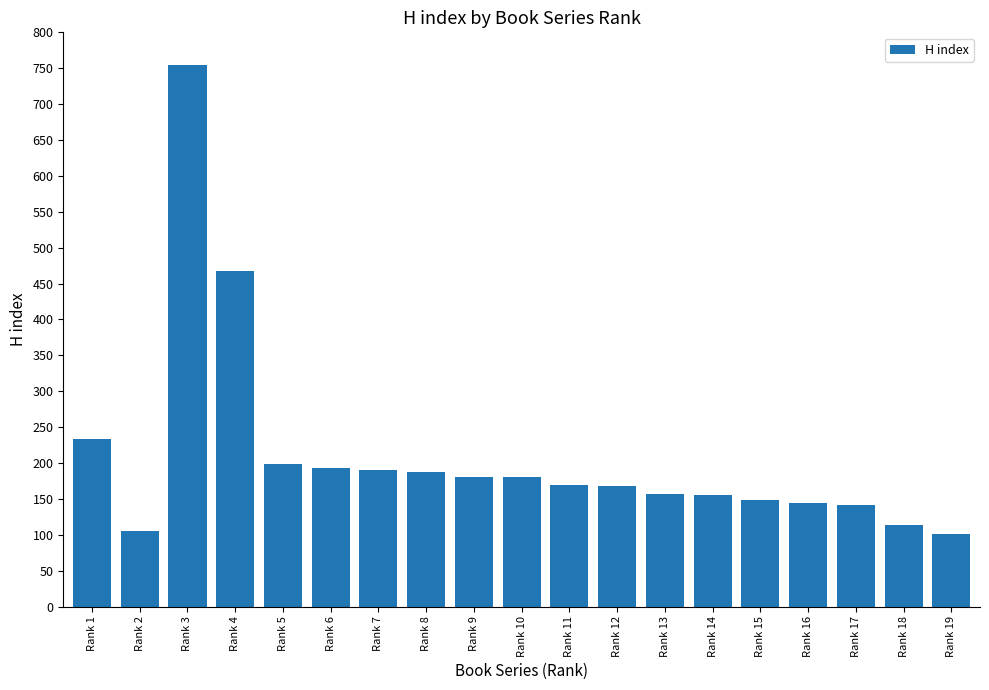

Which category has the highest value across all series?

Rank 3